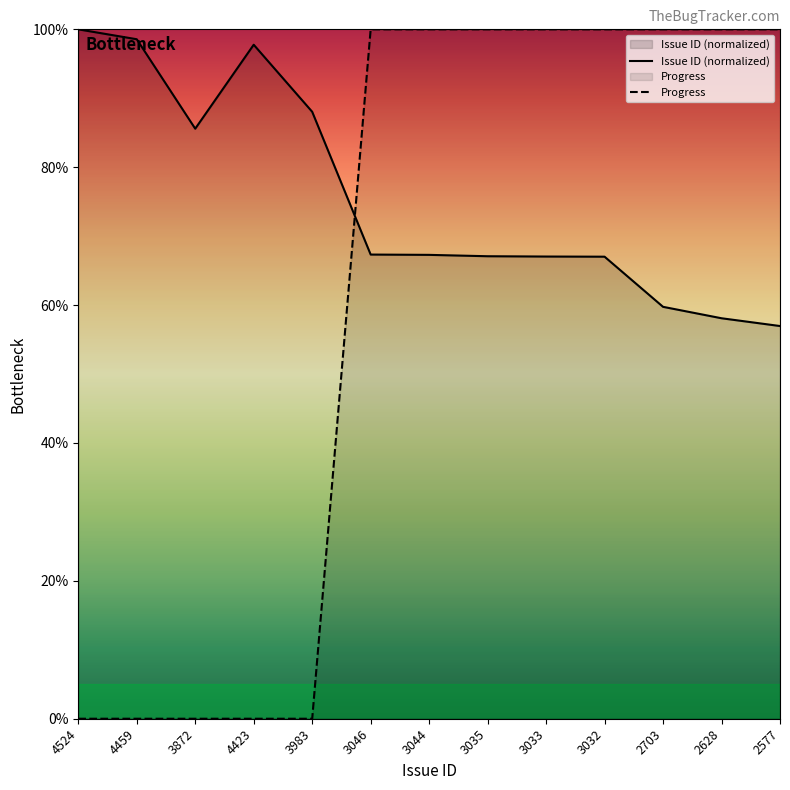

Which series has the largest total across all categories?

Issue ID (normalized)